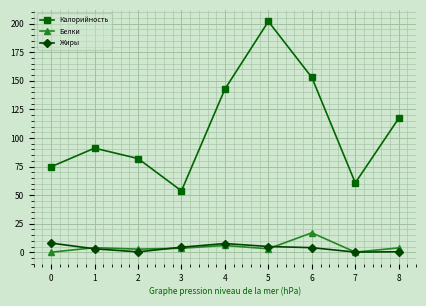

Rank the series by their maximum value, from lowest to highest.

Жиры, Белки, Калорийность